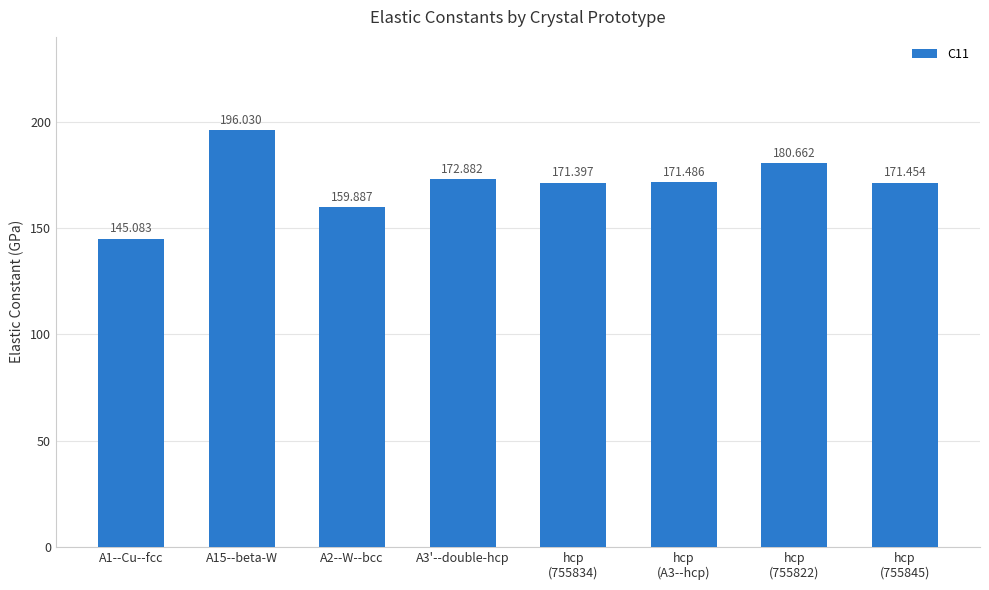

Reading left to right, extract all data points from this chart.

145.1	196.0	159.9	172.9	171.4	171.5	180.7	171.5